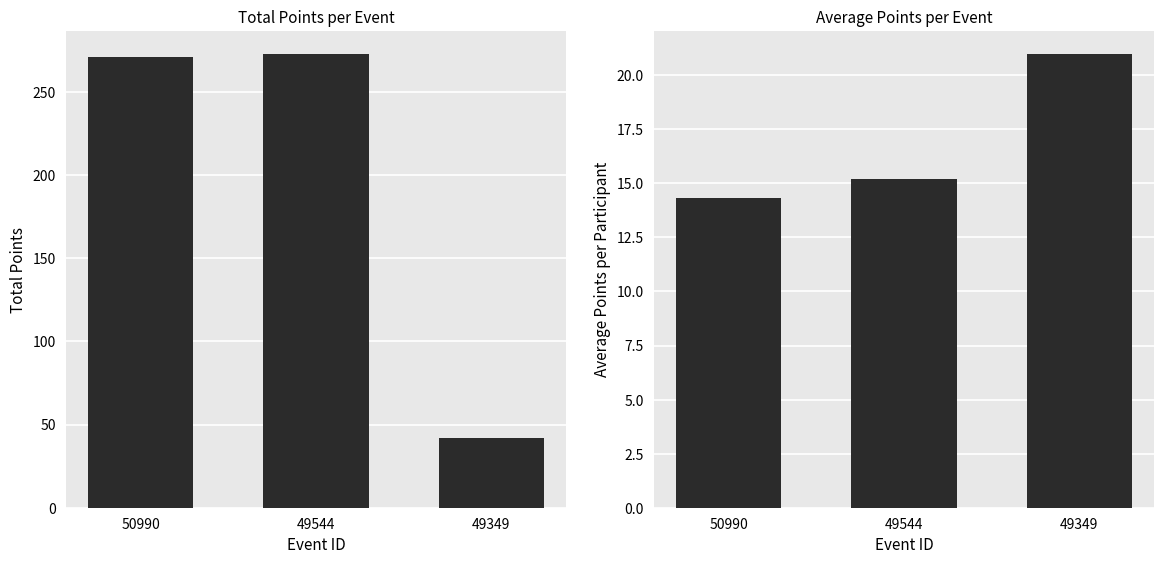

Which series has the largest total across all categories?

Total Points